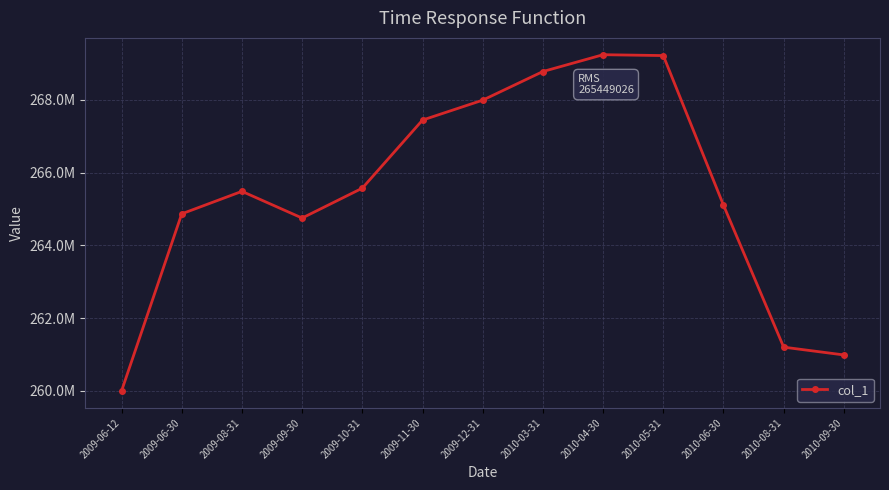

Is it true that the value at 2009-09-30 is 385367013?

False